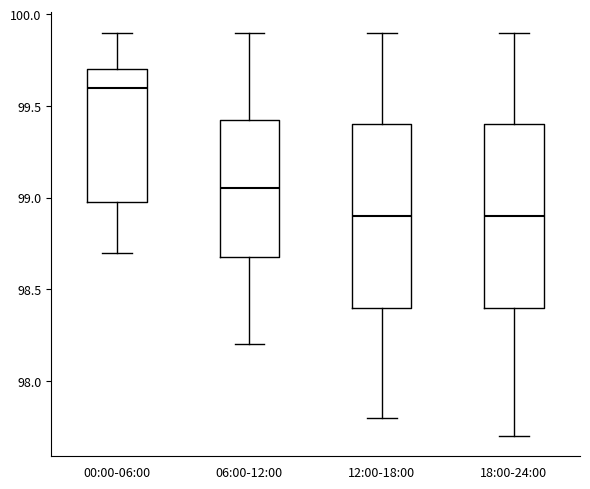

Reading left to right, read every box against the y-axis: the position of its median line, the range the box covers, and the ends of its whiskers. The values are not printed on the chart, so give them approximately, as read against the axis.

00:00-06:00: median 99.60, box 99.00 to 99.70, whiskers 98.70 to 99.90
06:00-12:00: median 99.05, box 98.70 to 99.45, whiskers 98.20 to 99.90
12:00-18:00: median 98.90, box 98.40 to 99.40, whiskers 97.80 to 99.90
18:00-24:00: median 98.90, box 98.40 to 99.40, whiskers 97.70 to 99.90